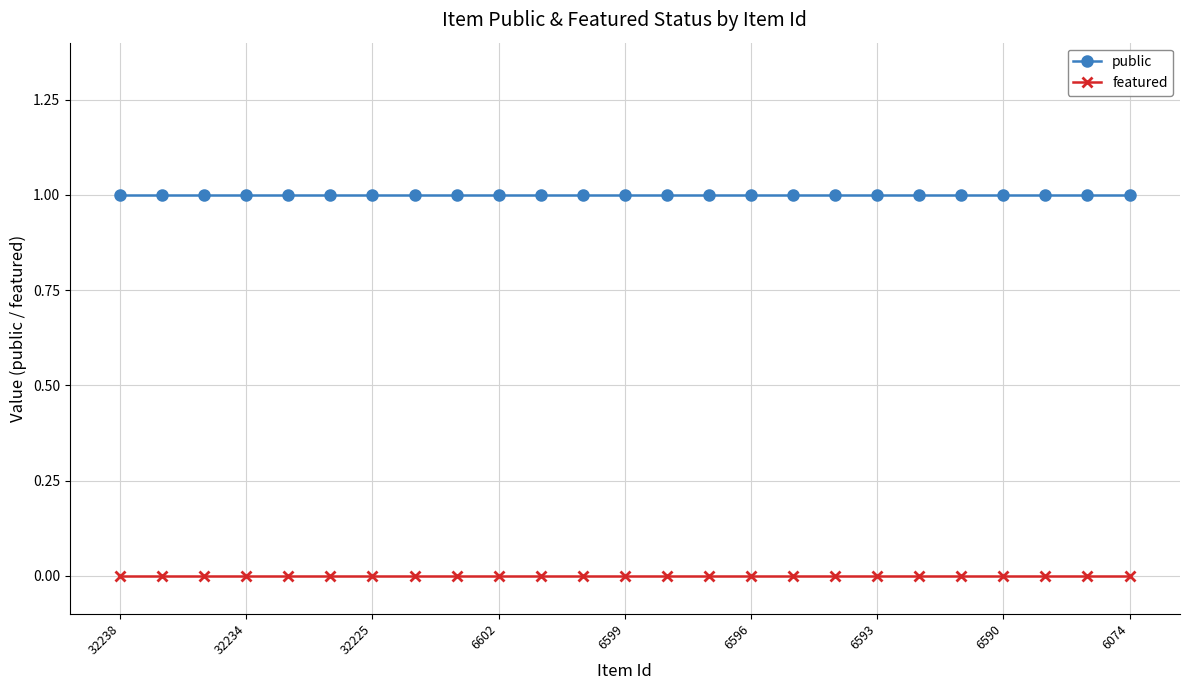

True or false: public and featured cross at least once.

False